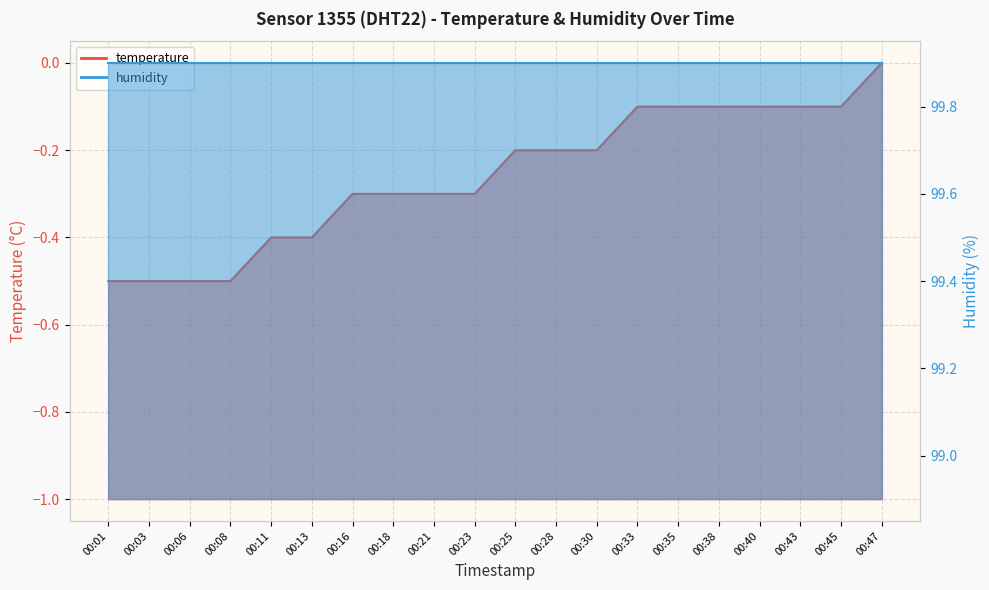

True or false: the data shows -0.3 at 00:01.

False